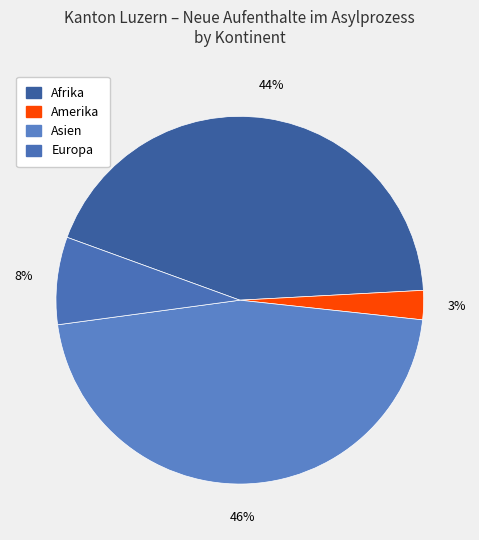

What percentage is the Amerika slice, to the nearest percent?

3%